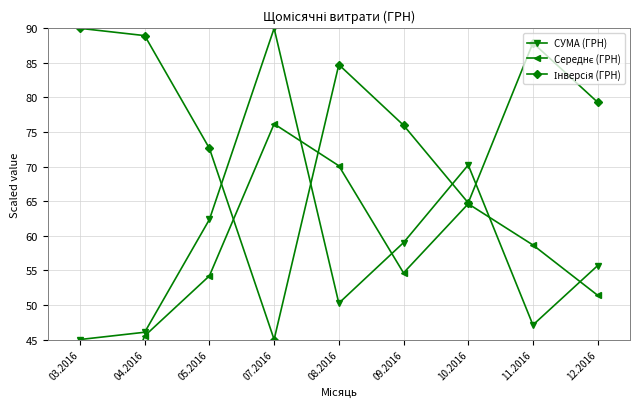

True or false: Інверсія (ГРН) has a value of 129.9 at 05.2016.

False